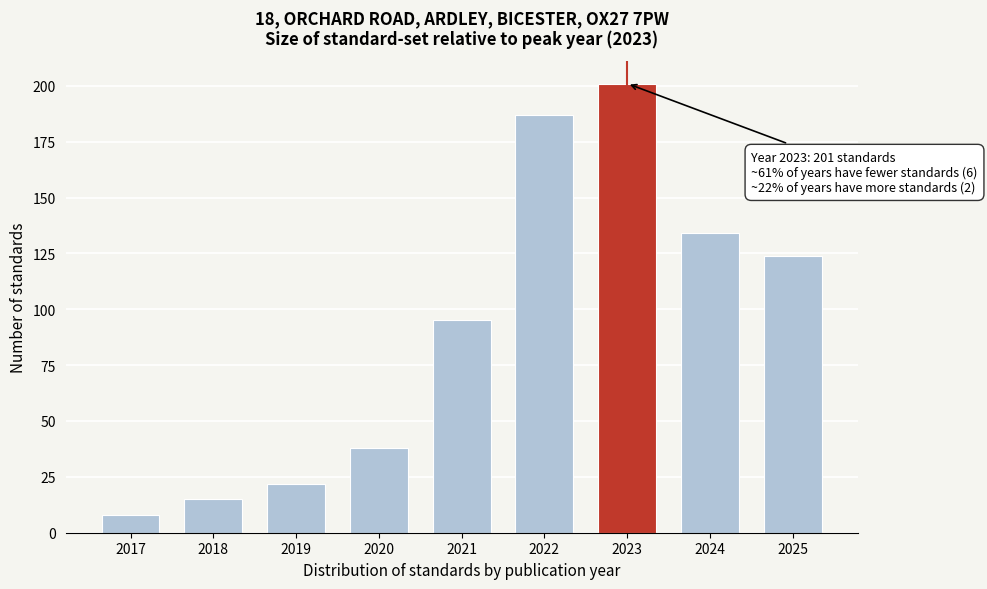

Reading right to left, list all the values displayed in this chart.

124	134	201	187	95	38	22	15	8